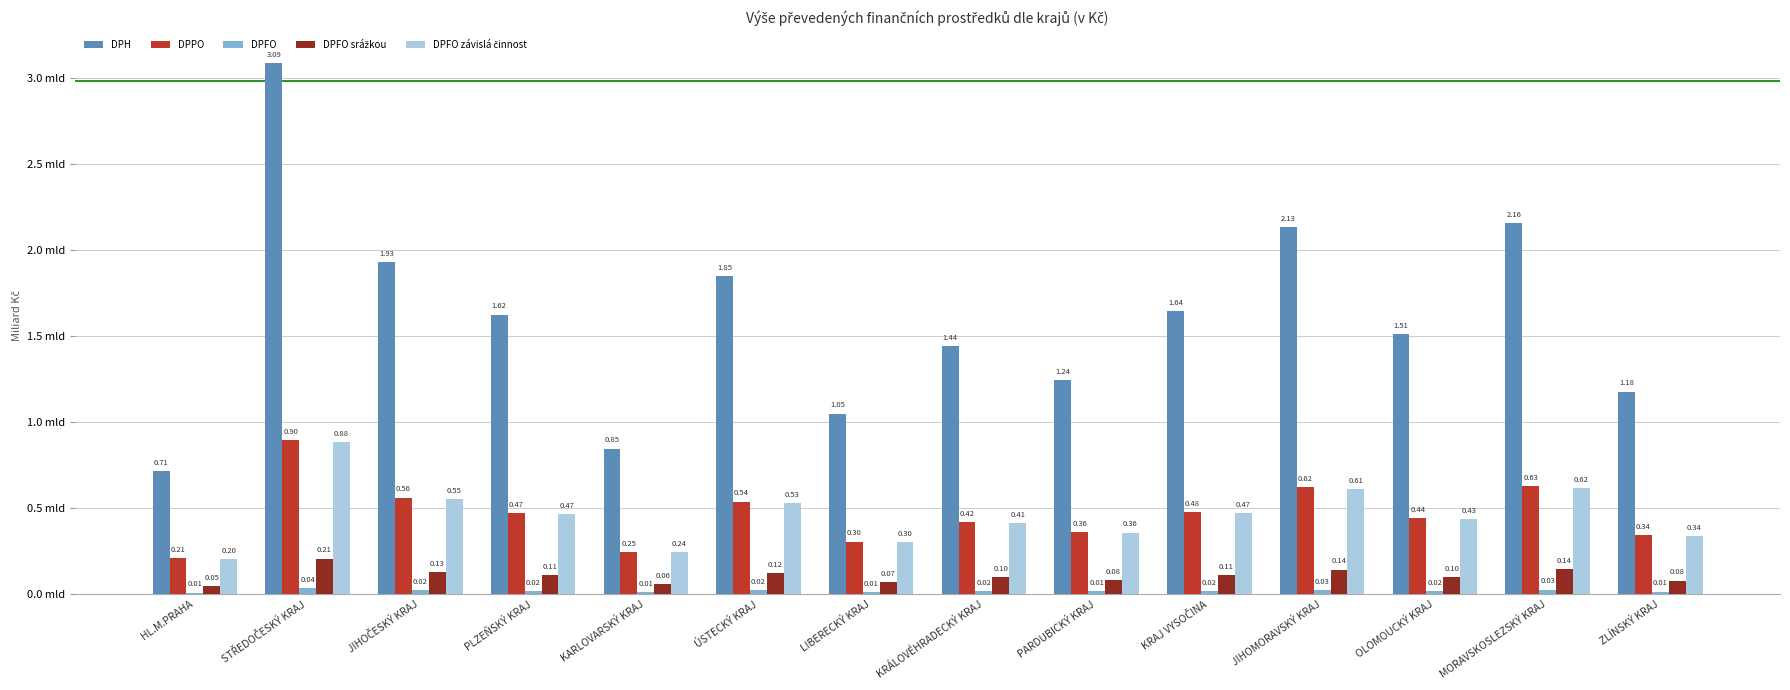

Between JIHOMORAVSKÝ KRAJ and OLOMOUCKÝ KRAJ, which series saw the biggest shift?

DPH